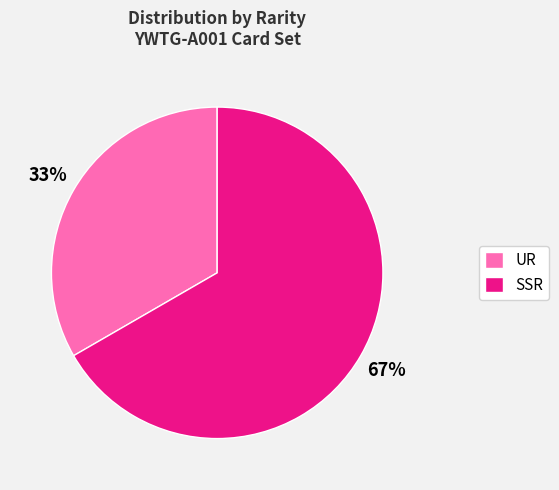

Does any single category account for the majority?

Yes